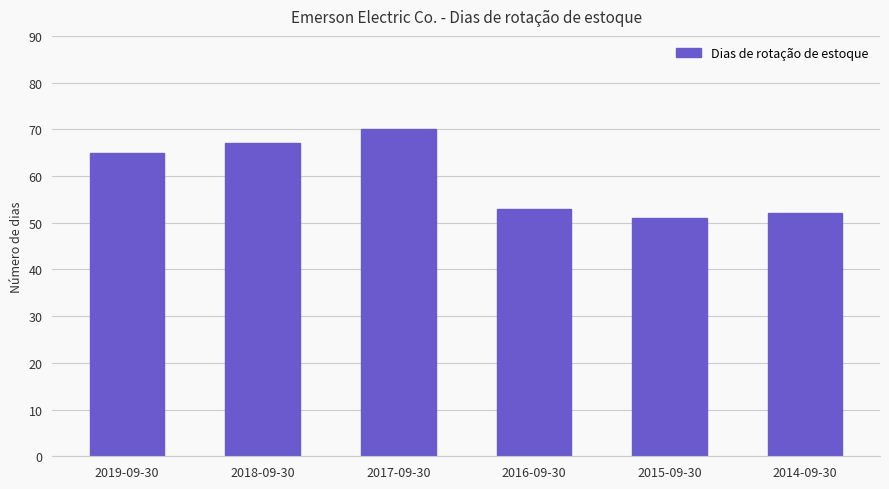

Count the number of data series in this chart.

1